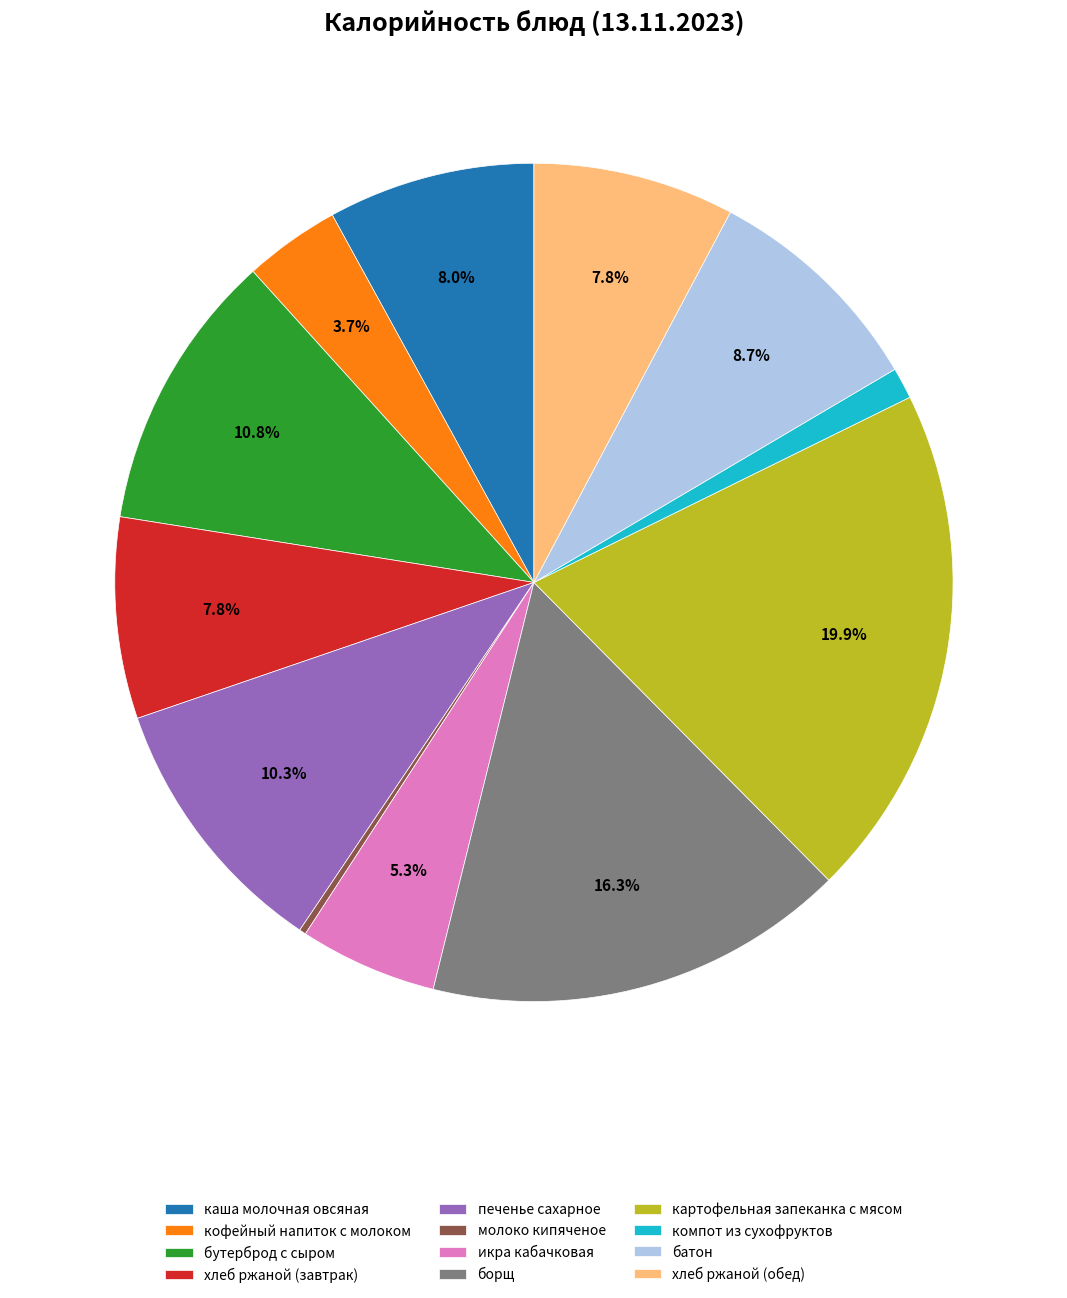

Does any single category account for the majority?

No